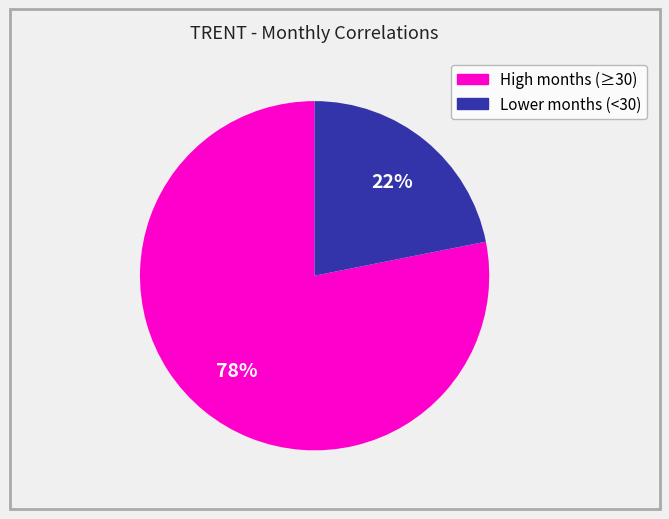

To the nearest percent, what is the average slice percentage?

50%